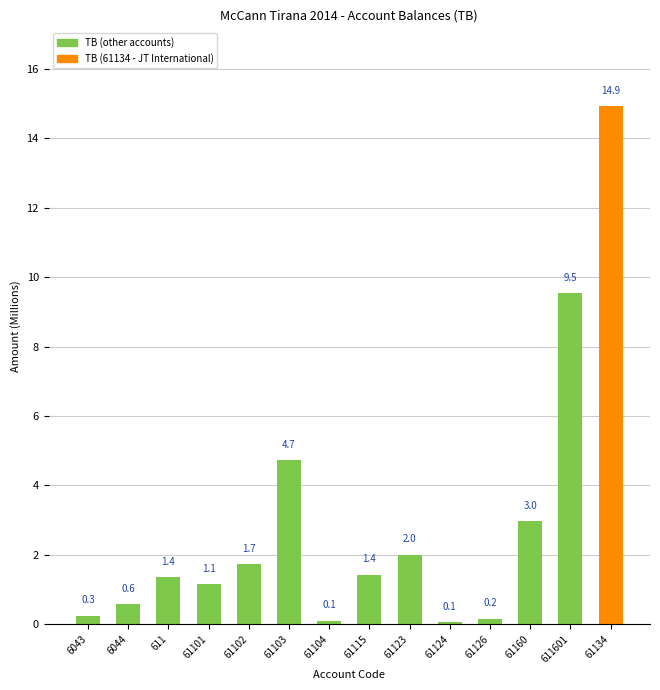

The chart shows a value of 2.0 at 61123. True or false?

True